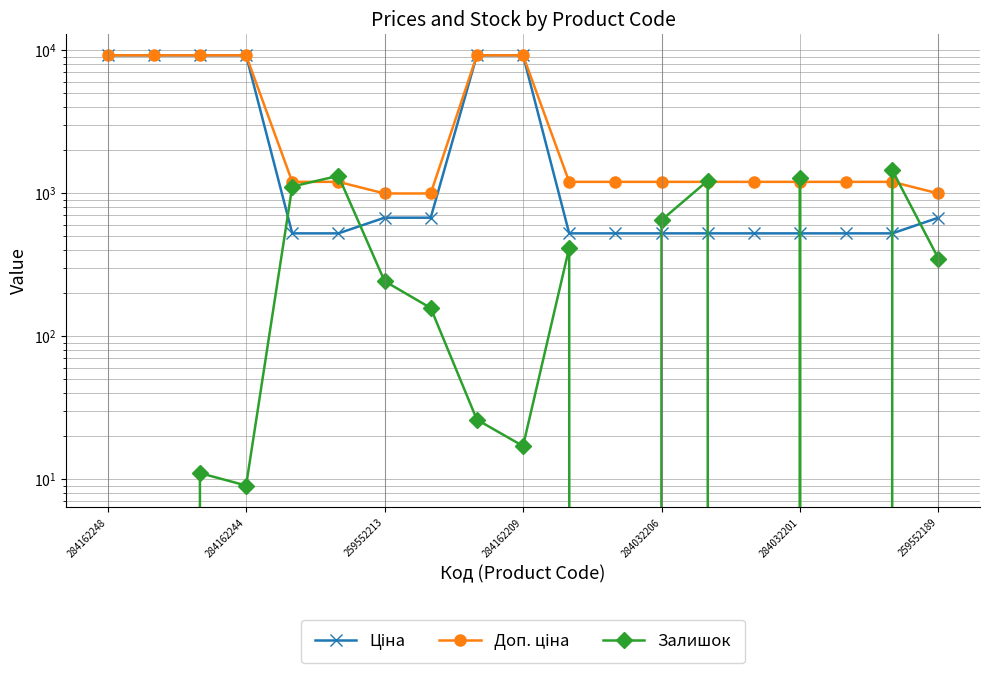

Which has a higher value, 259552213 or 284162248?

284162248